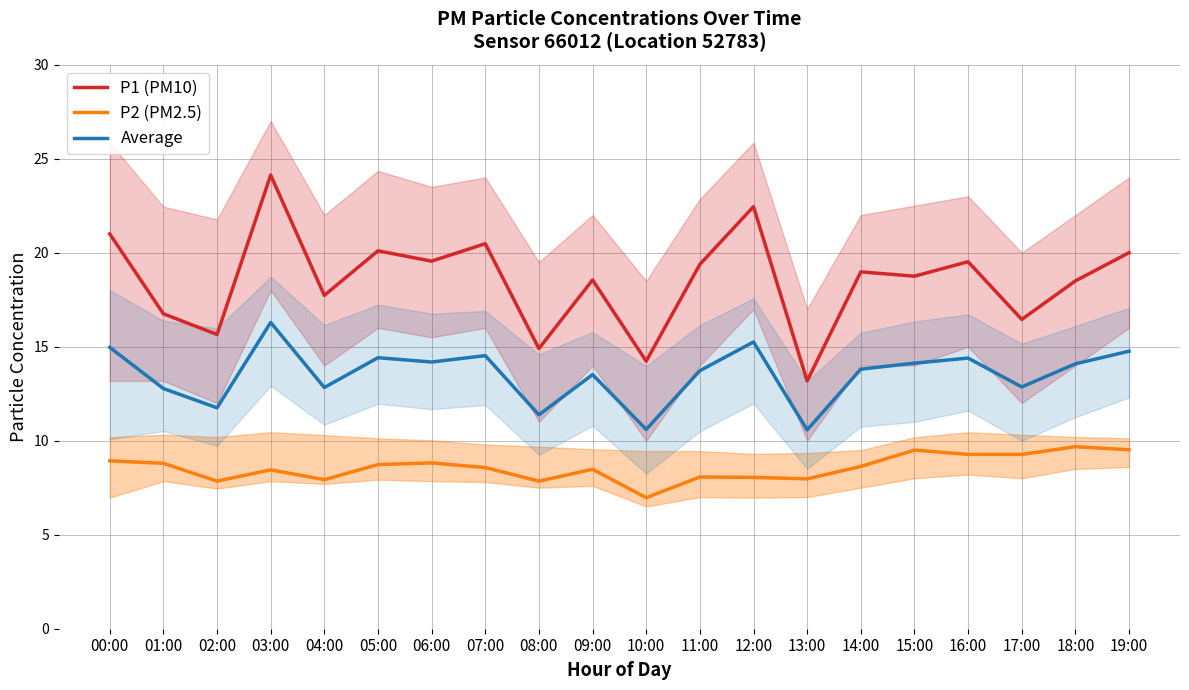

Reading left to right, extract all data points from this chart.

P1 (PM10): 21.0	16.8	15.7	24.1	17.7	20.1	19.6	20.5	14.9	18.6	14.2	19.4	22.4	13.2	19.0	18.8	19.5	16.4	18.5	20.0
P2 (PM2.5): 8.9	8.8	7.8	8.4	7.9	8.7	8.8	8.6	7.8	8.5	7.0	8.1	8.1	8.0	8.6	9.5	9.3	9.3	9.7	9.5
Average: 15.0	12.8	11.8	16.3	12.8	14.4	14.2	14.5	11.4	13.5	10.6	13.7	15.2	10.6	13.8	14.1	14.4	12.9	14.1	14.8